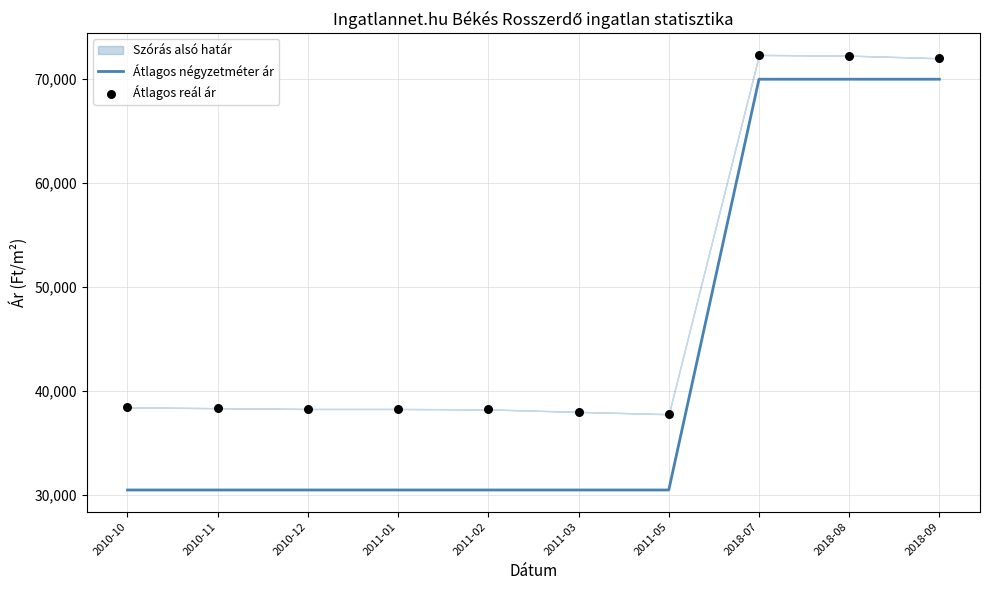

What is the total value across all series at 2010-10?

68921